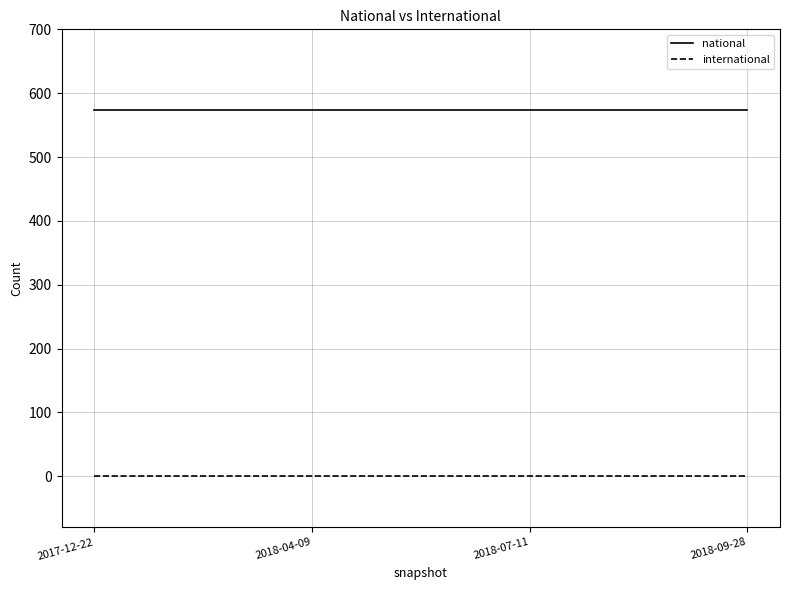

List the series in order of their overall mean, highest first.

national, international